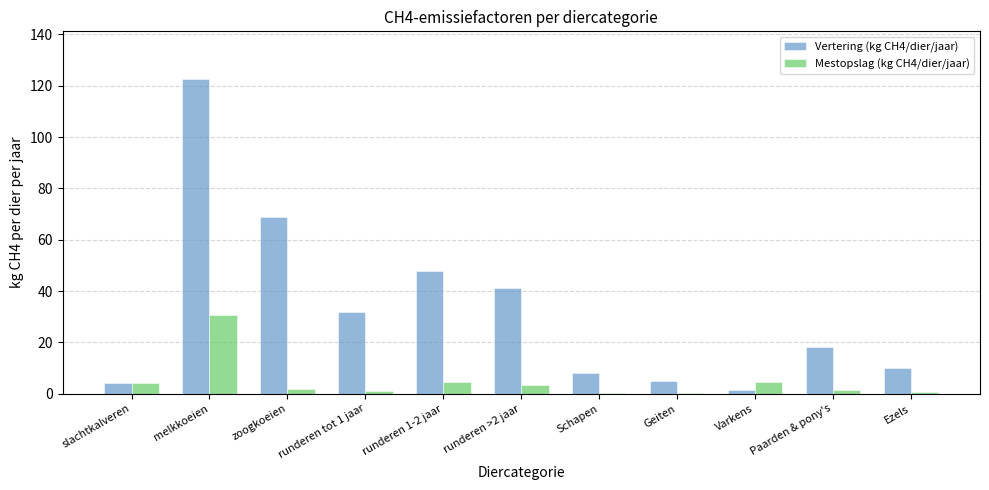

The value of Vertering (kg CH4/dier/jaar) at Schapen is 8.0. True or false?

True